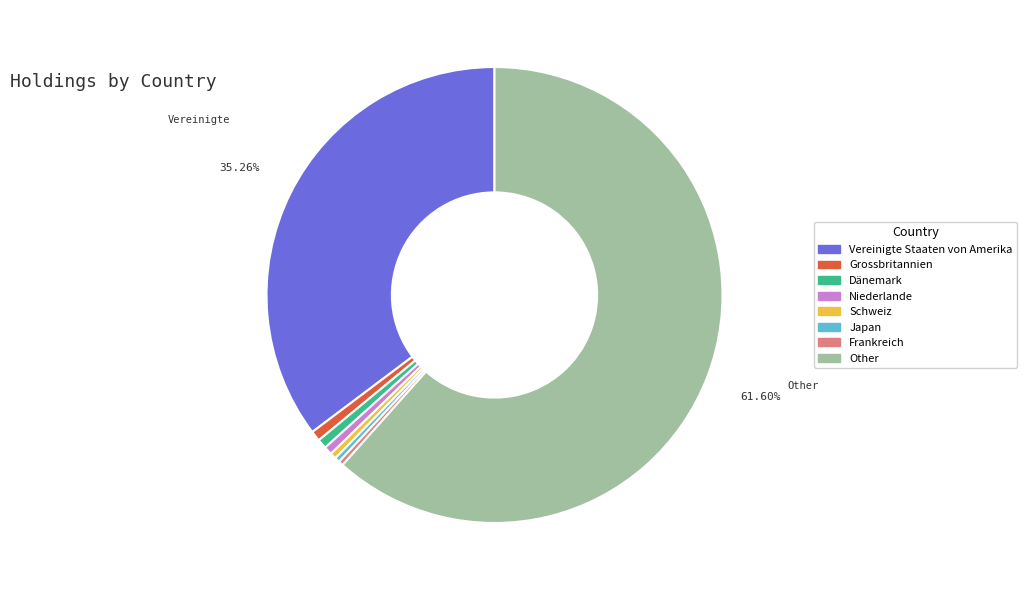

Is there any slice that represents more than half of the pie?

Yes